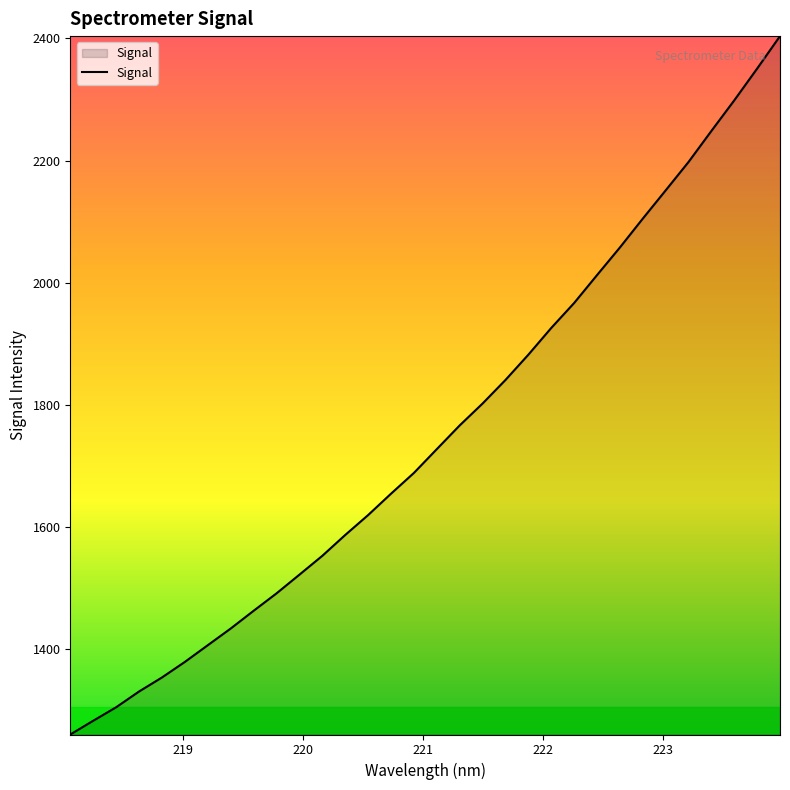

What is the smallest value displayed?

1259.9